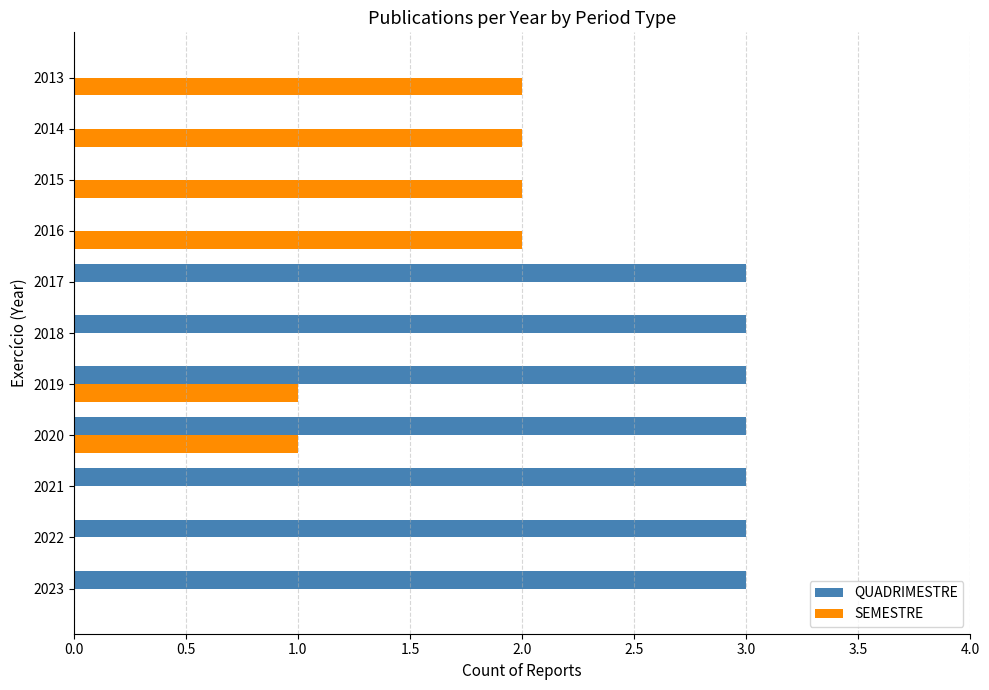

What are all the series names shown in the legend?

QUADRIMESTRE, SEMESTRE